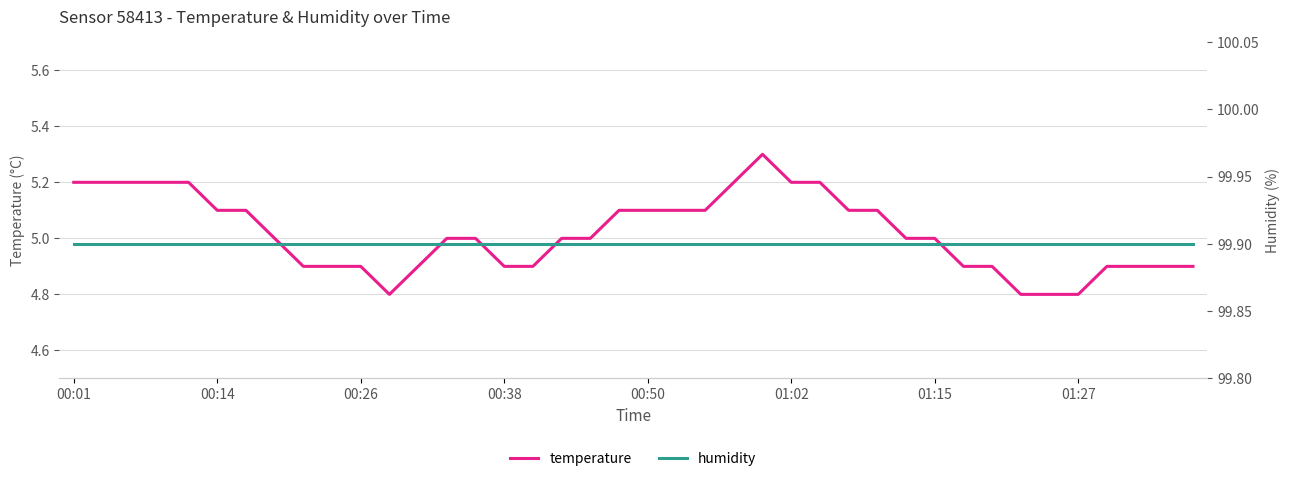

What is the maximum value for humidity?

99.9